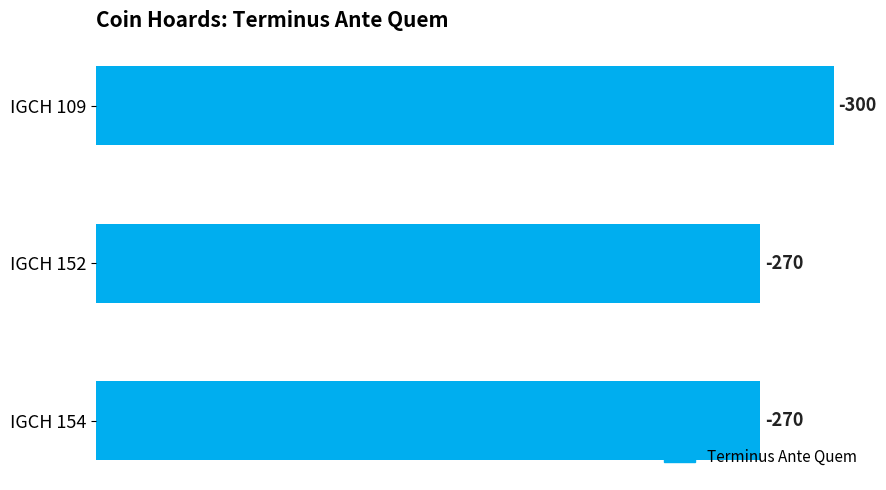

How many bars are there in total?

3